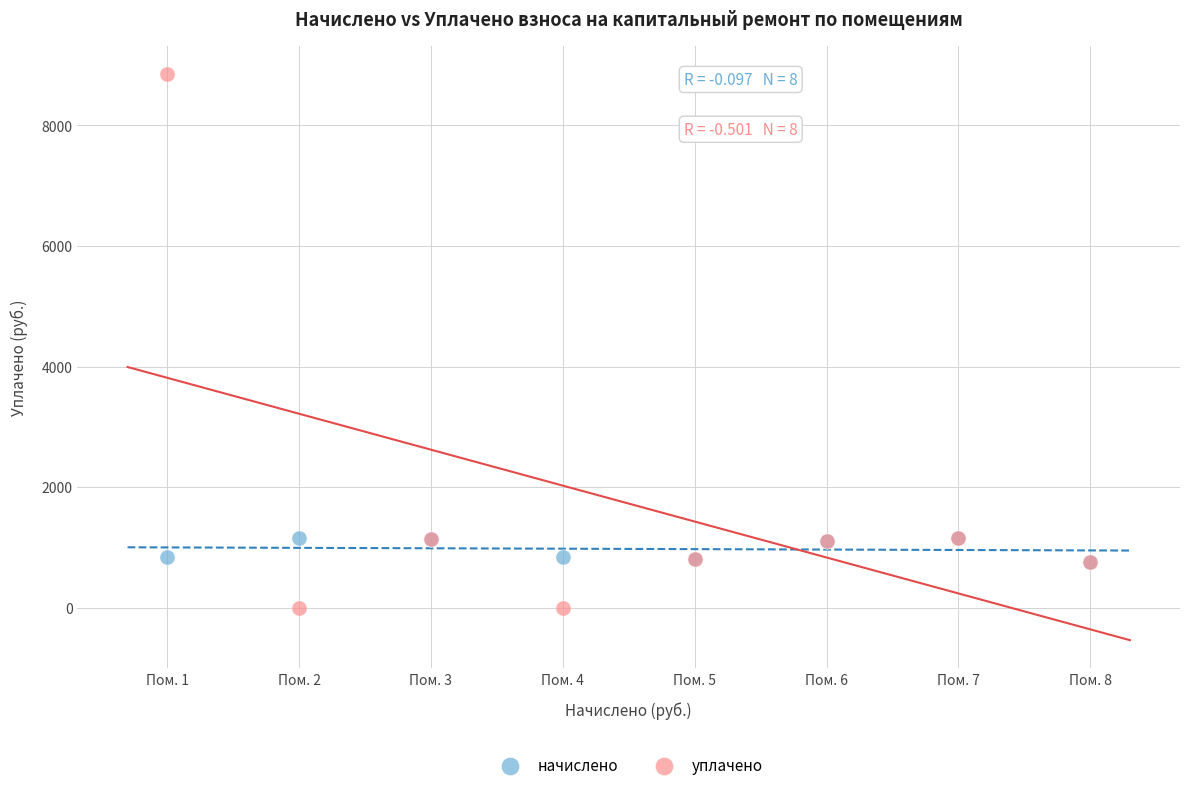

Which series reaches the minimum Y coordinate?

уплачено